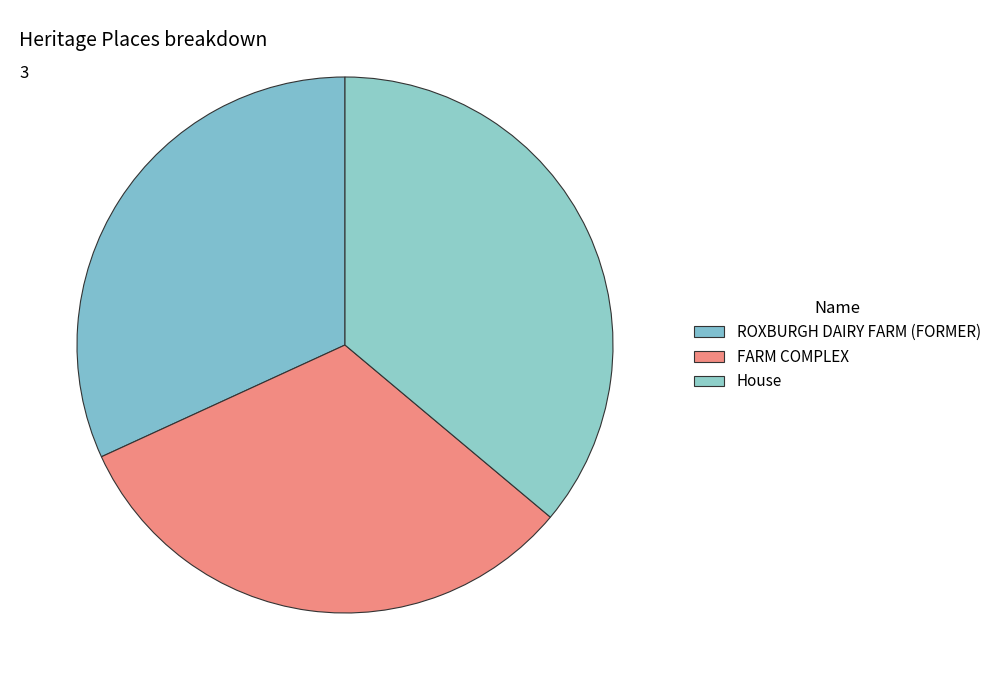

Rank the categories by value from highest to lowest.

House, FARM COMPLEX, ROXBURGH DAIRY FARM (FORMER)